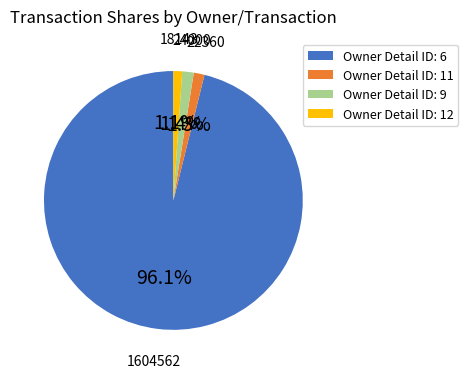

Which category accounts for the majority?

Owner Detail ID: 6